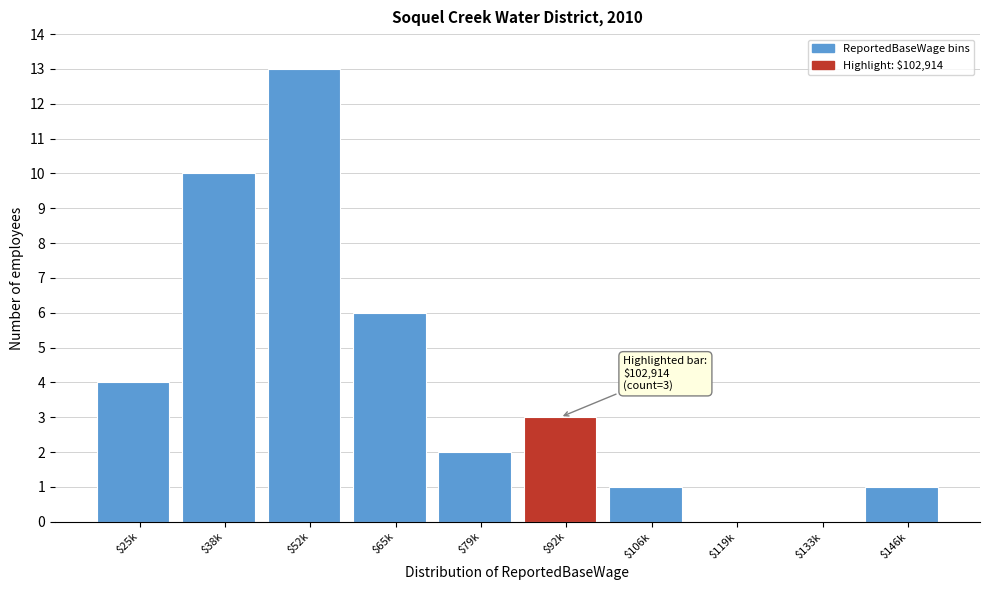

Which category has the highest value across all series?

$52k